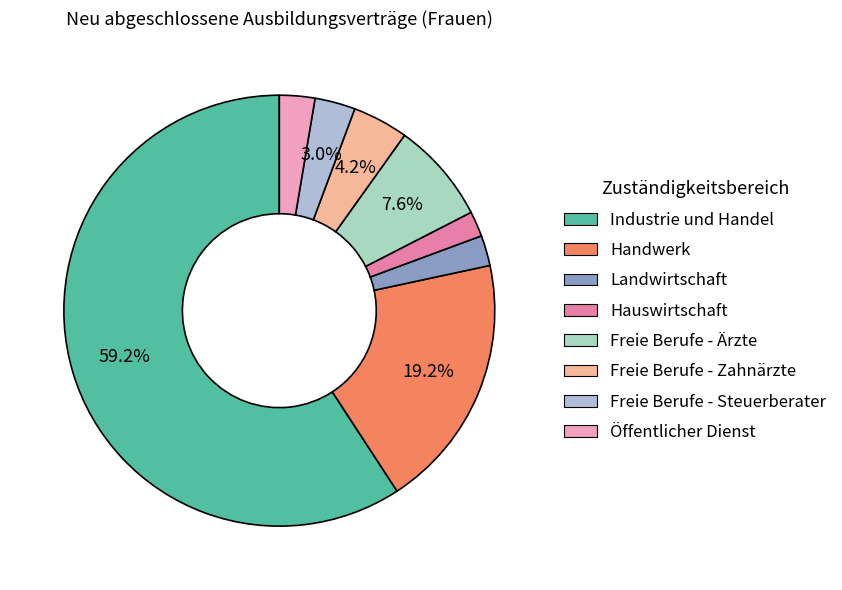

Count the number of slices in the pie.

8